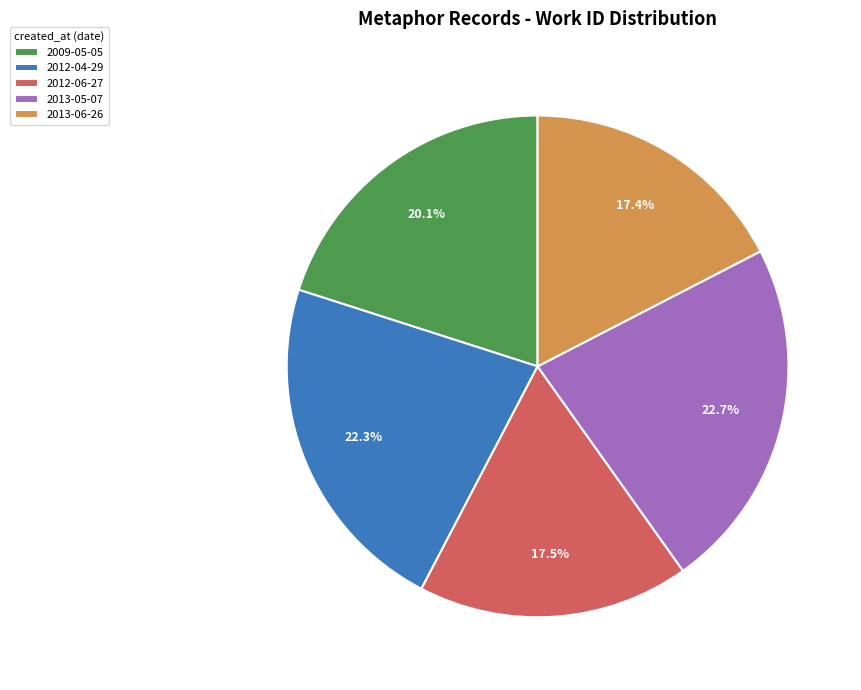

What percentage is the 2012-04-29 slice, to the nearest percent?

22%